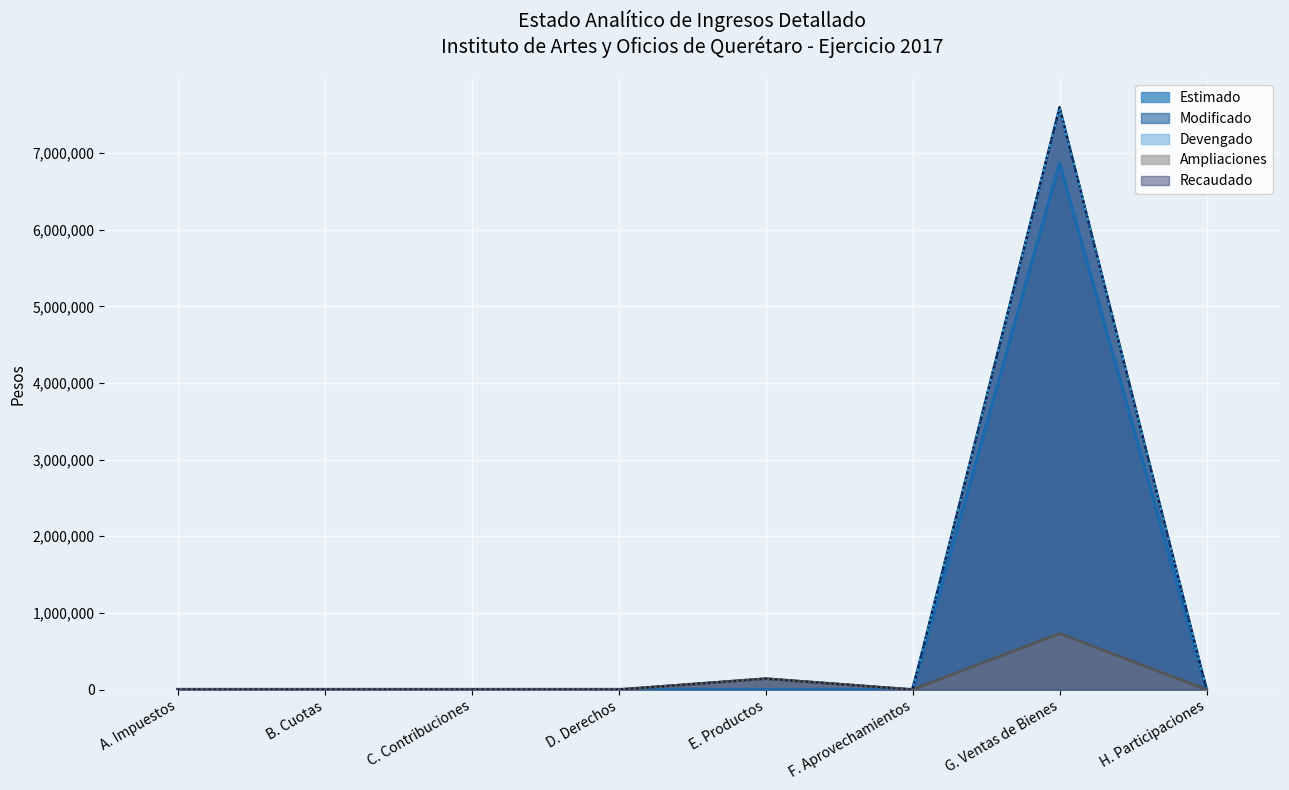

How many series are shown in this chart?

5